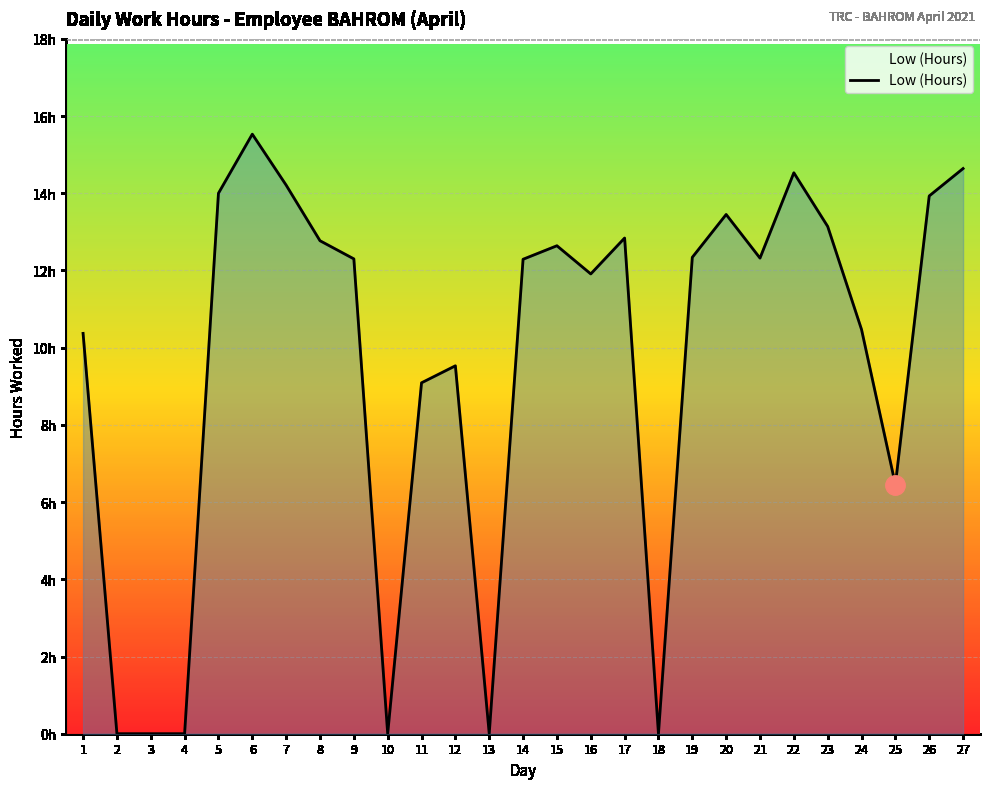

The chart shows a value of 5.6 at 6. True or false?

False